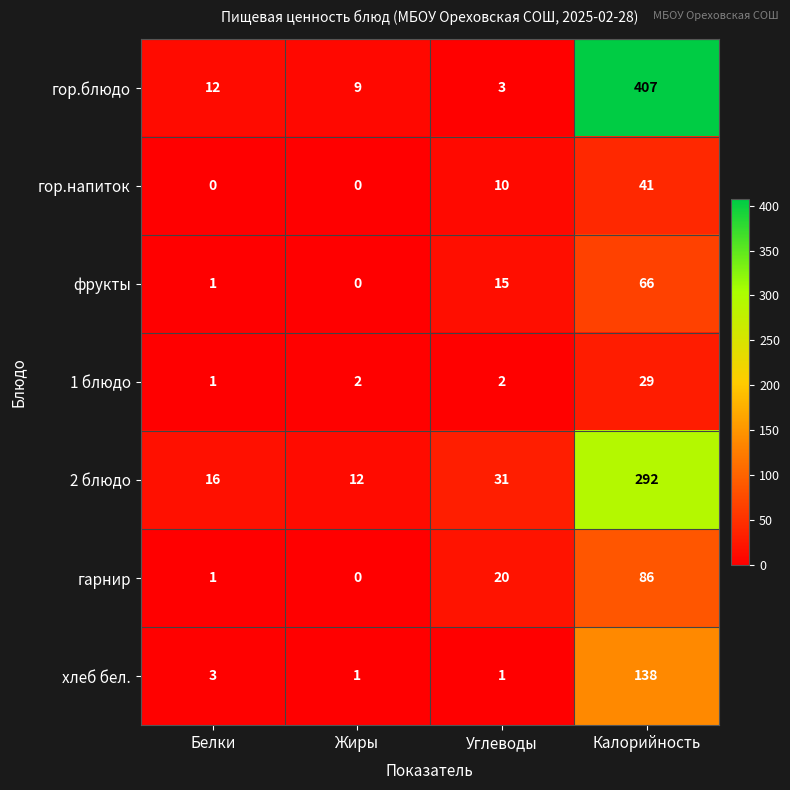

What is the spread (max minus min) of values at Углеводы?

30